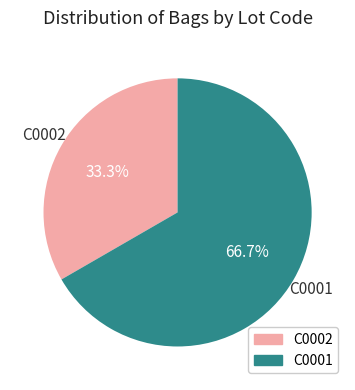

What is the total percentage of C0001 and C0002?

100.0%